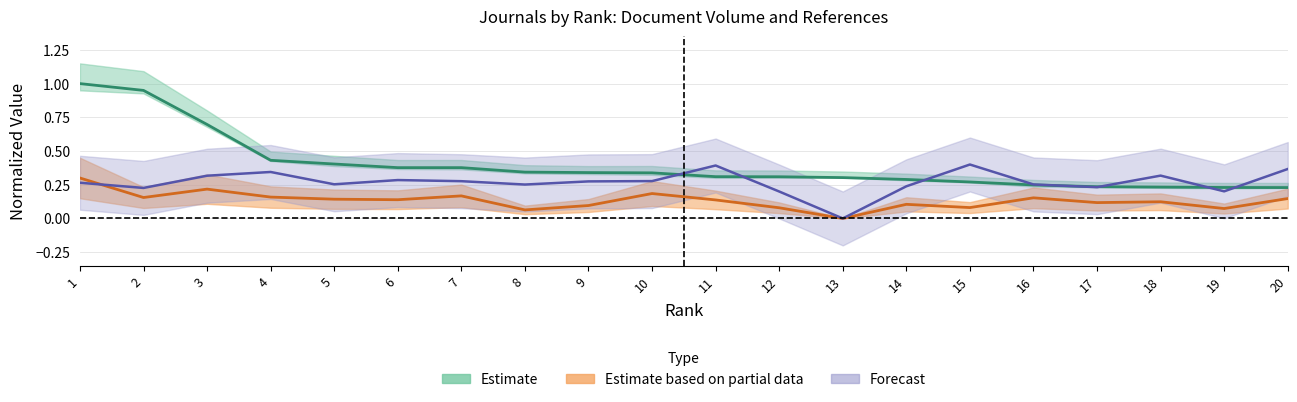

What is the sum of all %Female values?

5.4